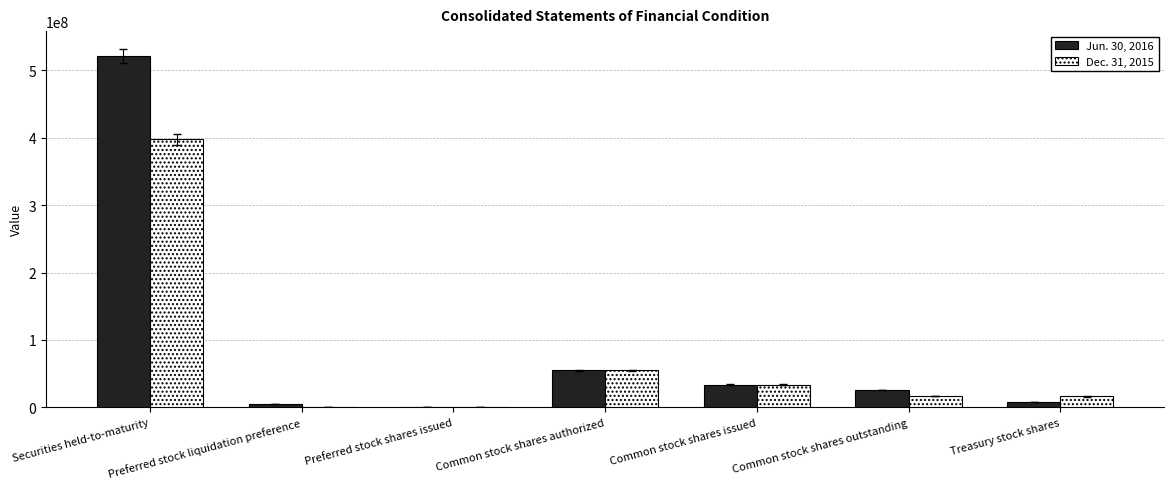

Does the chart contain stacked bars?

No